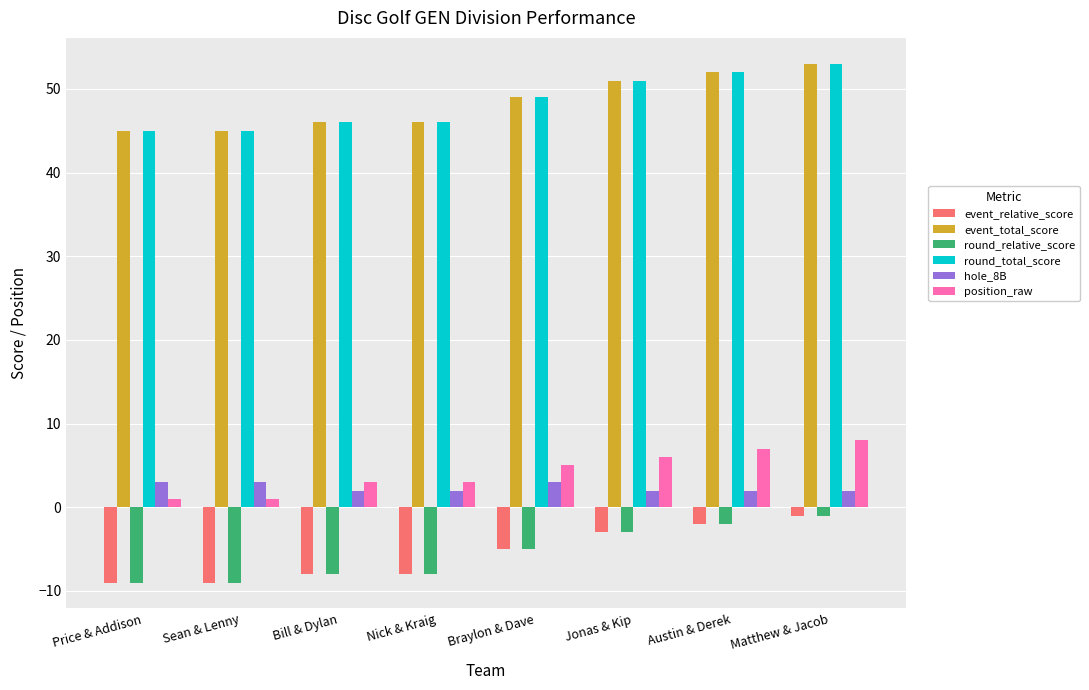

Are the bars horizontal?

No